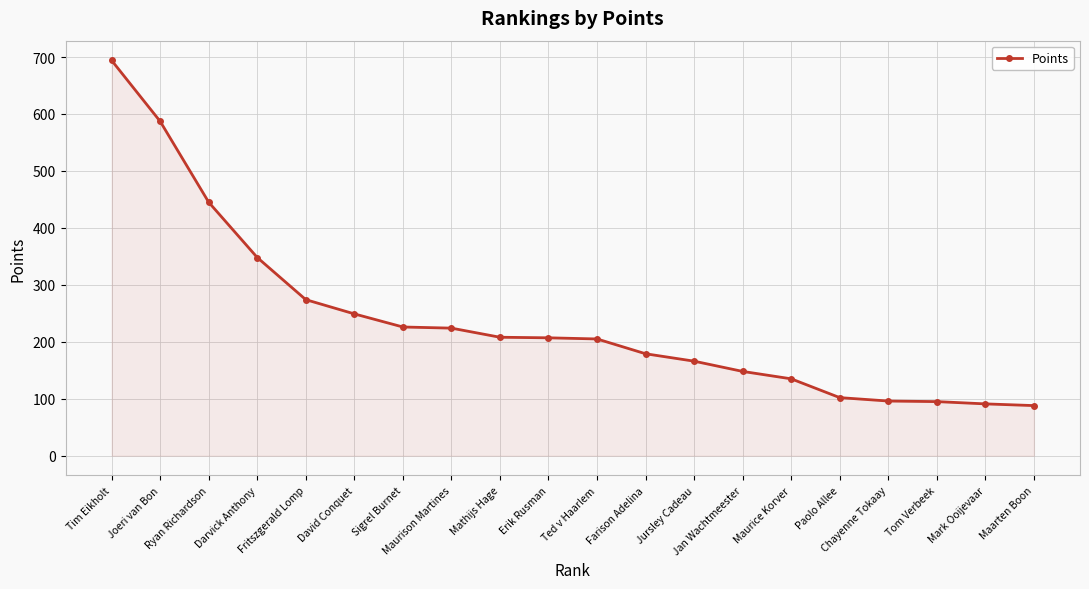

What is the label of the 19th point from the left?

Mark Ooijevaar